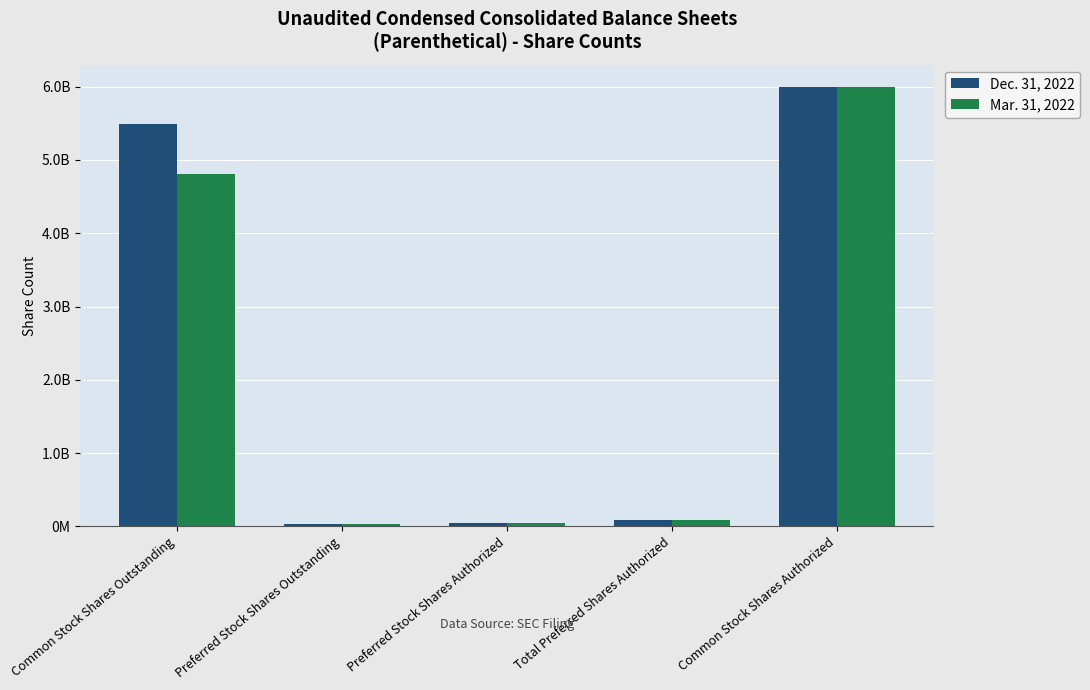

What are all the series names shown in the legend?

Dec. 31, 2022, Mar. 31, 2022